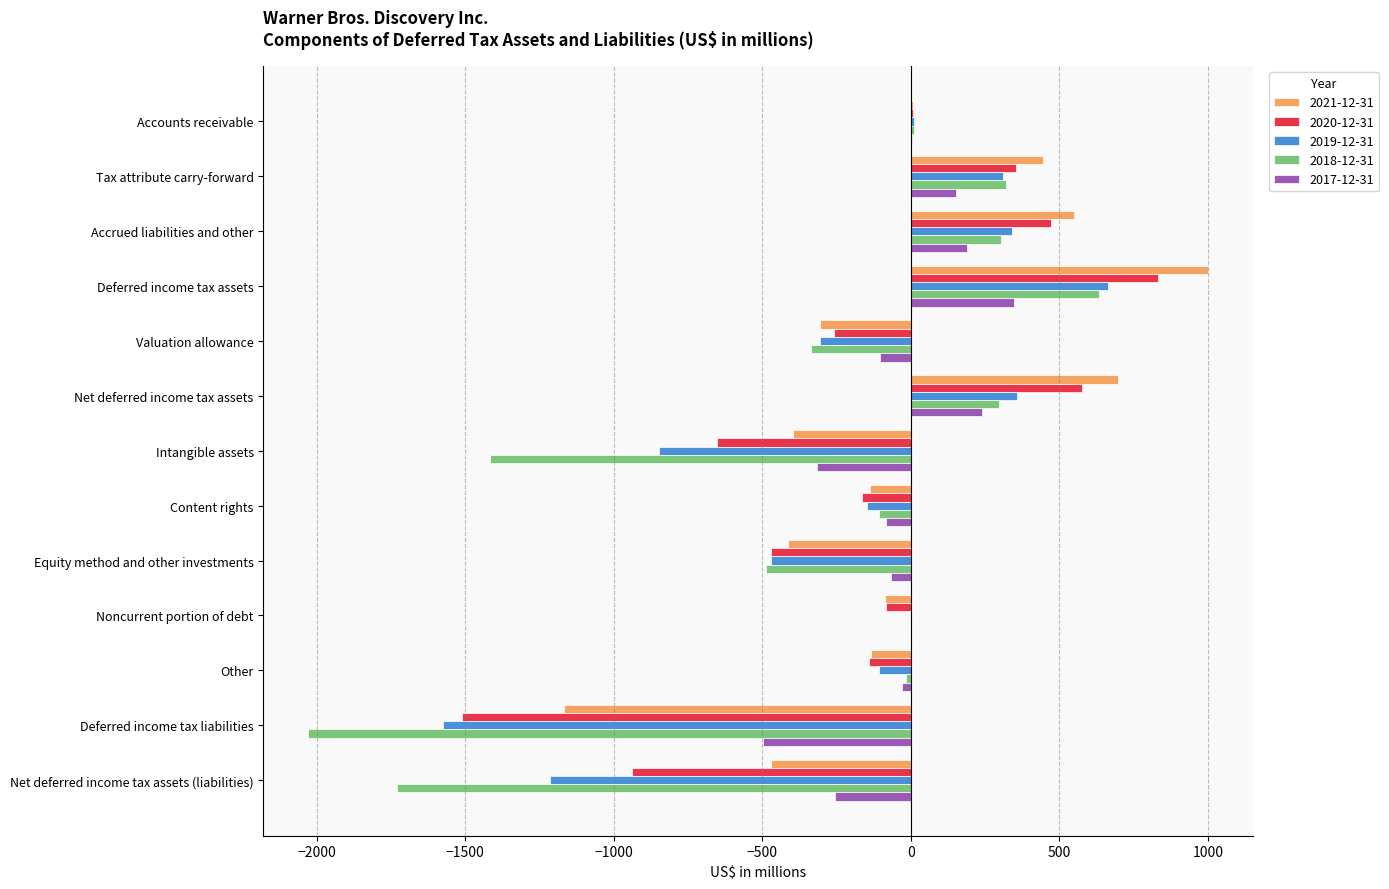

Is it true that 2017-12-31 equals -255 at Net deferred income tax assets (liabilities)?

True